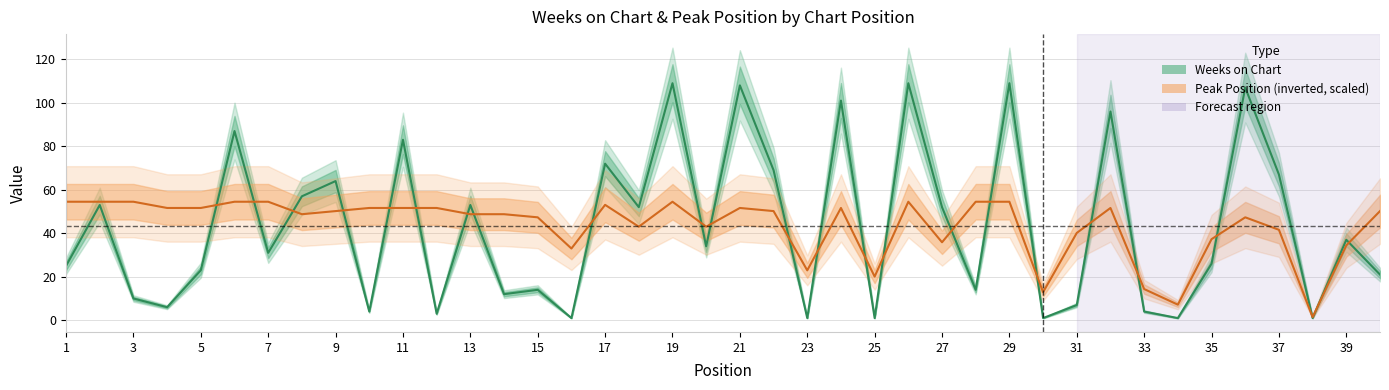

True or false: Weeks on Chart and Peak Position intersect in this chart.

True